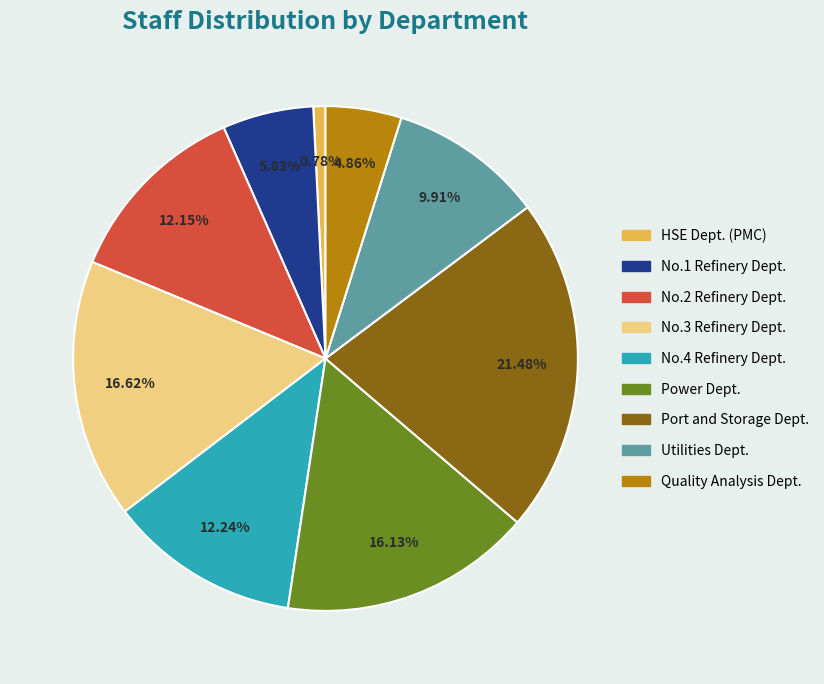

Combined, what portion of the pie is No.4 Refinery Dept. and Quality Analysis Dept.?

17.1%